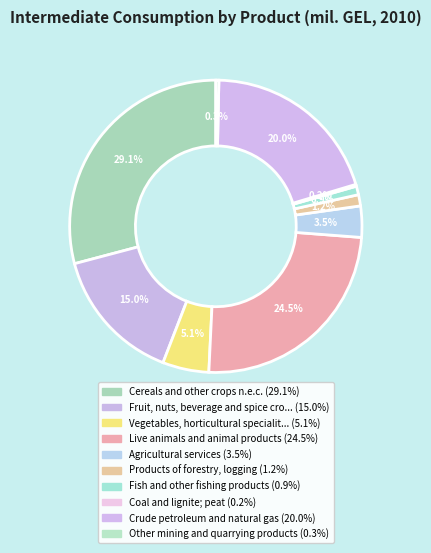

Rank the categories by value from lowest to highest.

Coal and lignite; peat, Other mining and quarrying products, Fish and other fishing products, Products of forestry, logging, Agricultural services, Vegetables, horticultural specialities, Fruit, nuts, beverage and spice crops, Crude petroleum and natural gas, Live animals and animal products, Cereals and other crops n.e.c.